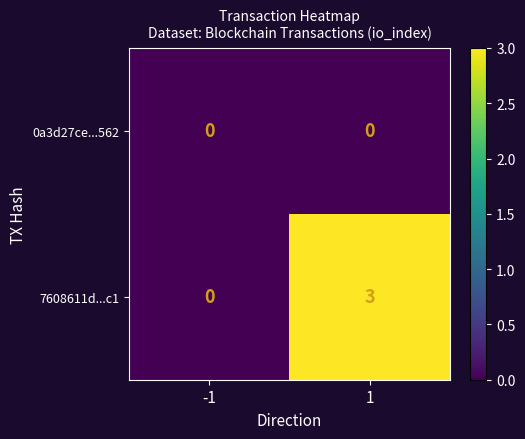

Rank the series by their average value, from highest to lowest.

7608611d...c1, 0a3d27ce...562